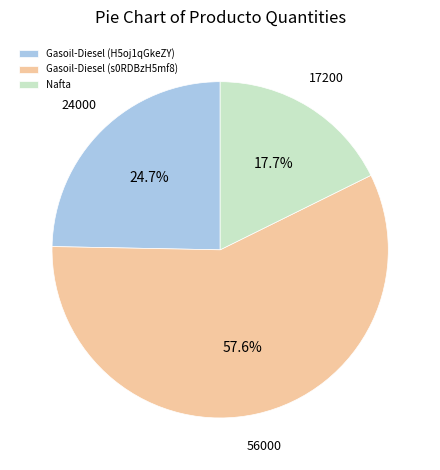

Does any single category account for the majority?

Yes